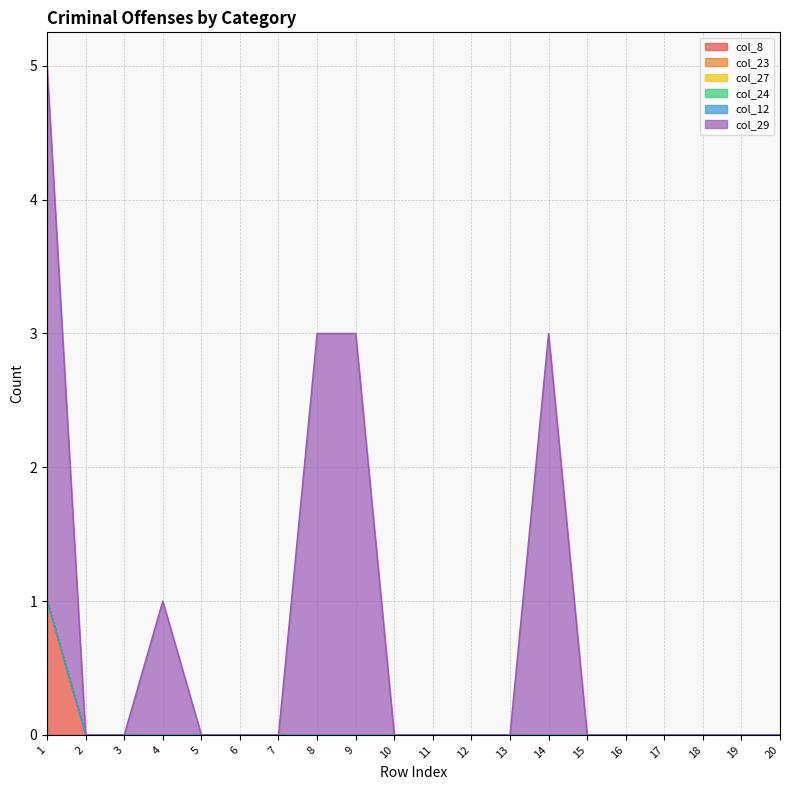

Does the chart have visible grid lines?

Yes